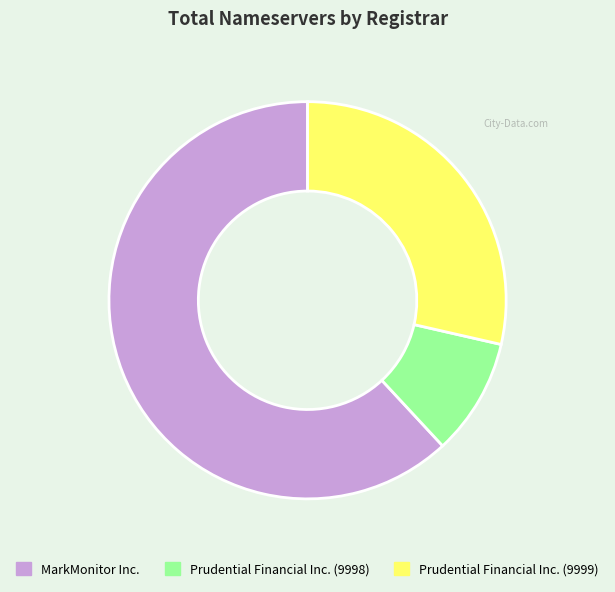

Approximately how many times larger is the value at Prudential Financial Inc. (9999) compared to Prudential Financial Inc. (9998)?

3.0